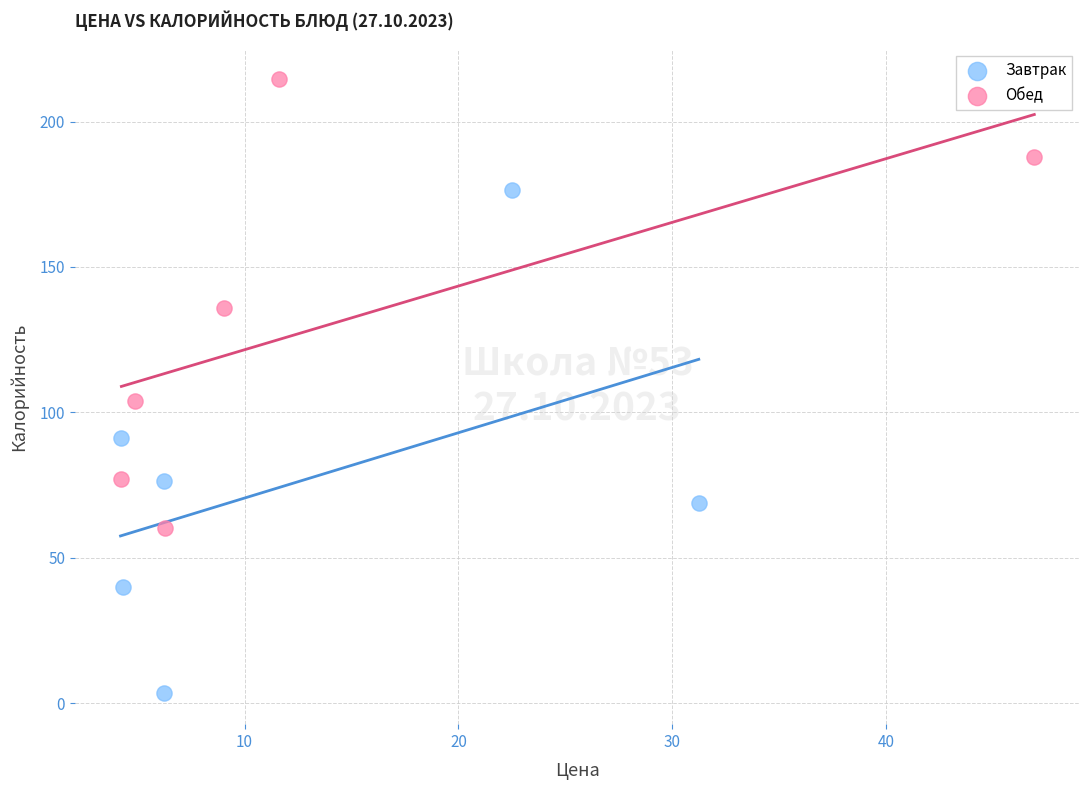

Which series contains the lowest Y value?

Завтрак